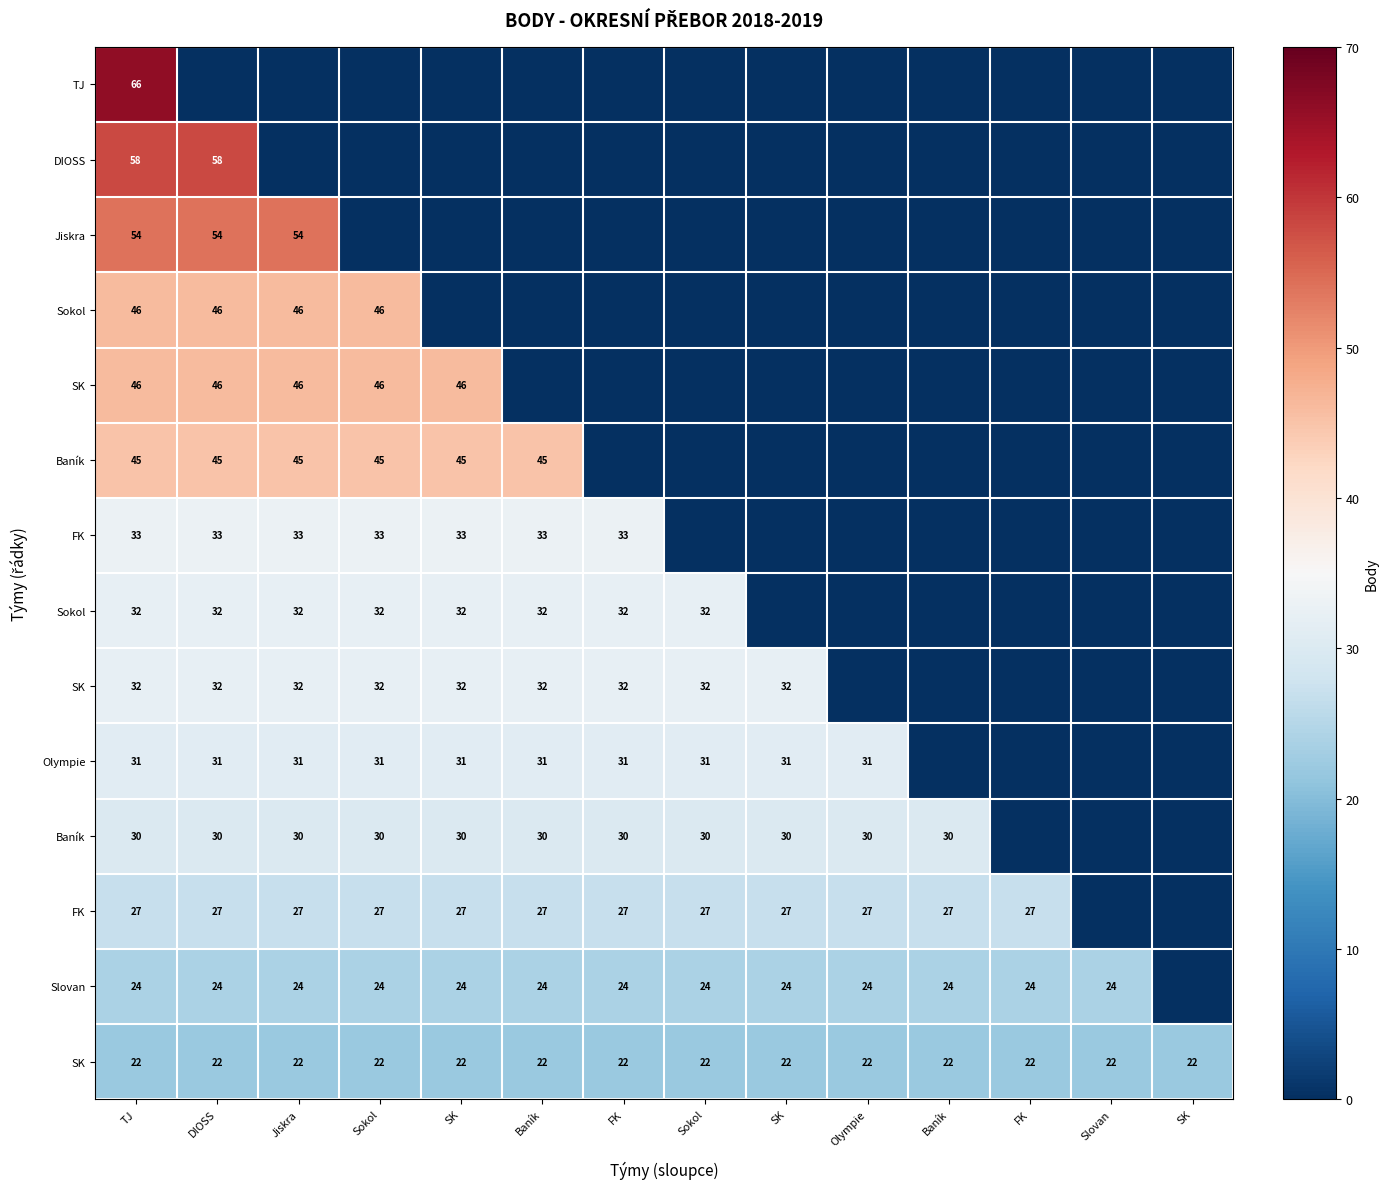

What is the maximum value shown in the chart?

66